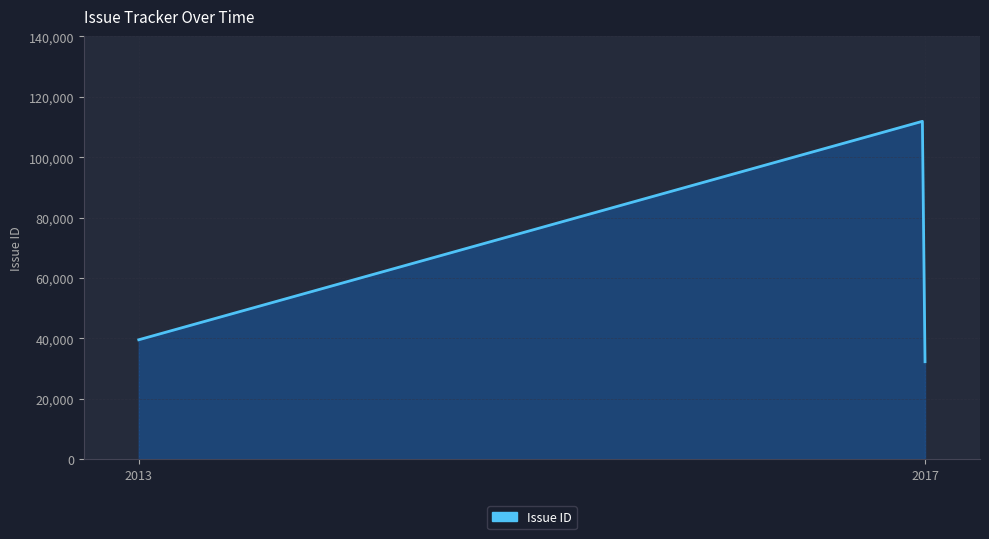

What is the smallest value displayed?

32256.0